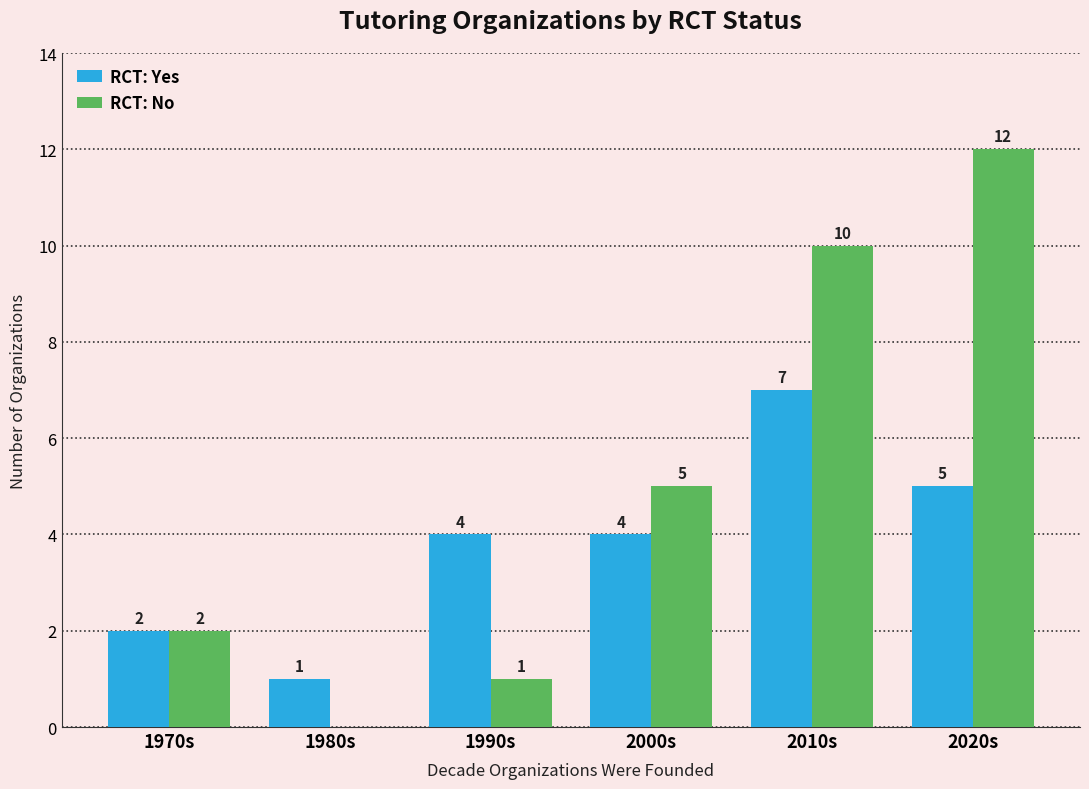

At which label is RCT: No closest to 6?

2000s